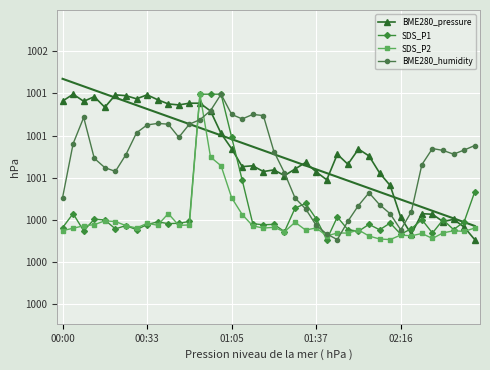

Which series has the largest total across all categories?

BME280_pressure